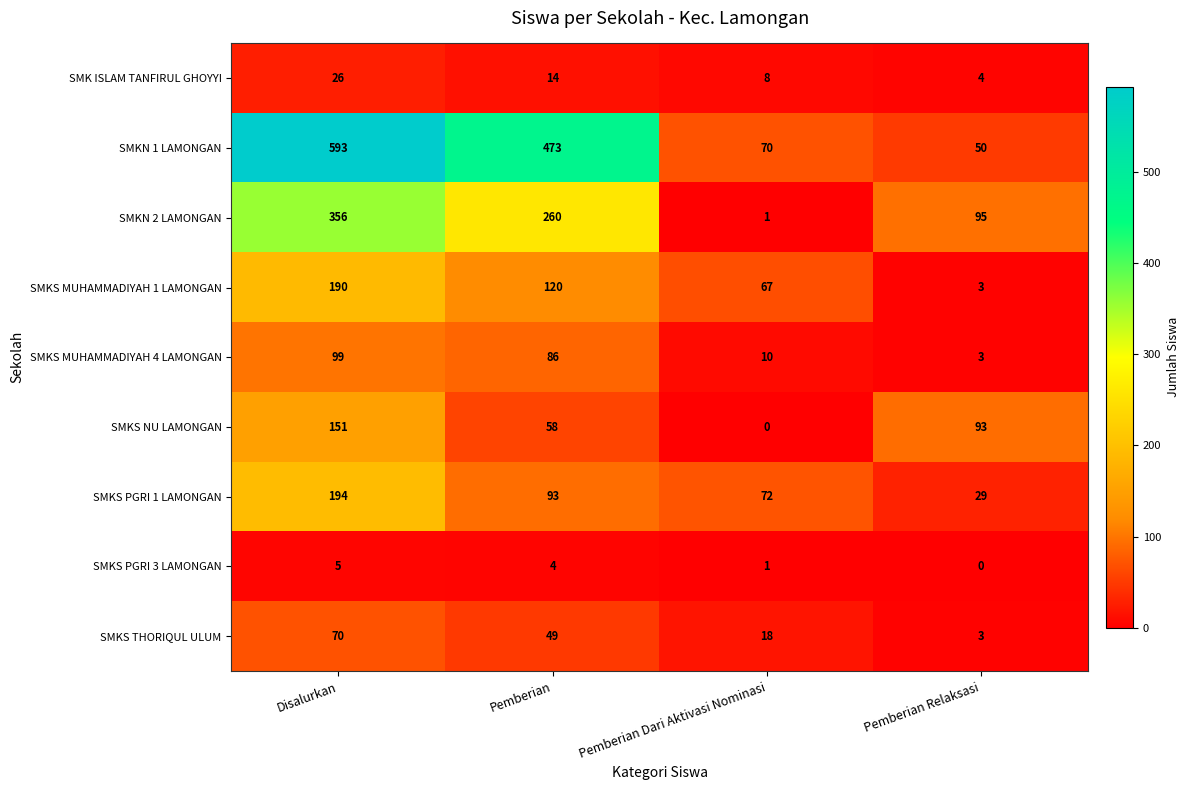

What value does the SMKN 1 LAMONGAN series have at Pemberian Relaksasi?

50